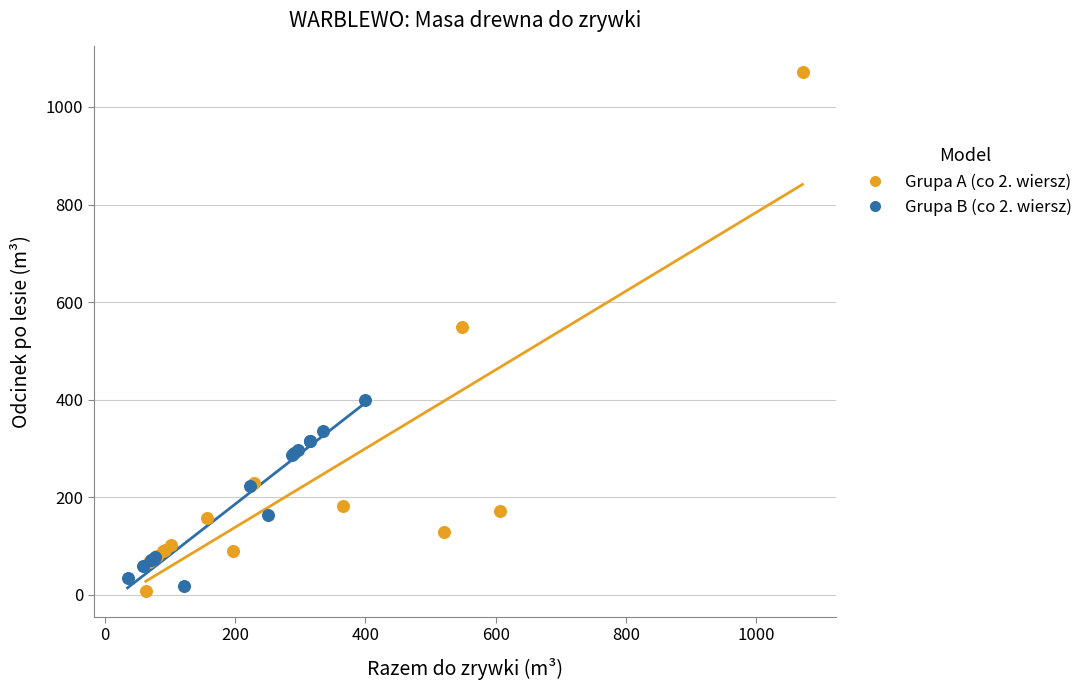

Which series has the largest Y range (max minus min)?

Grupa A (co 2. wiersz)